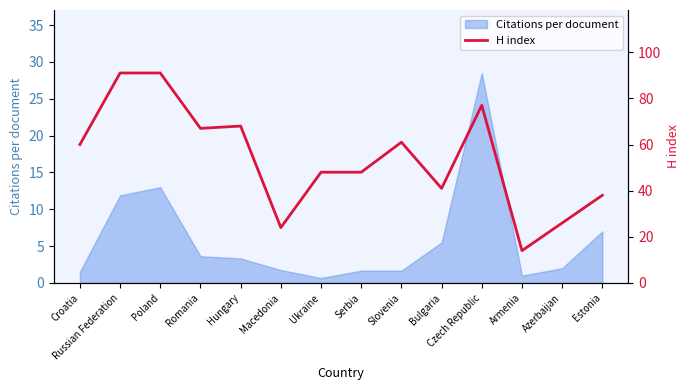

What is the approximate value of Citations per document at Hungary?

3.3